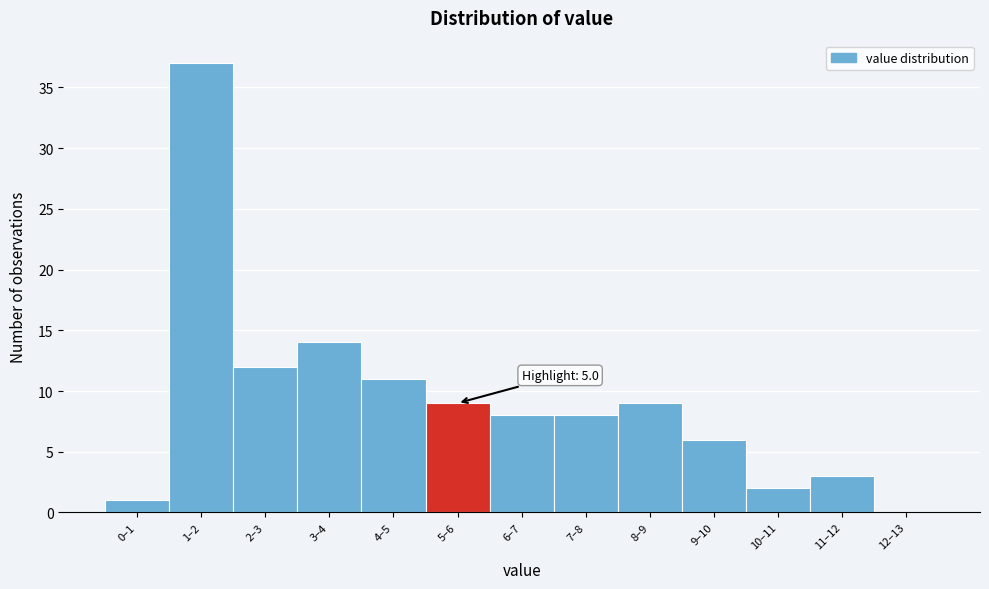

Reading left to right, extract all data points from this chart.

0–1=1	1–2=37	2–3=12	3–4=14	4–5=11	5–6=9	6–7=8	7–8=8	8–9=9	9–10=6	10–11=2	11–12=3	12–13=0